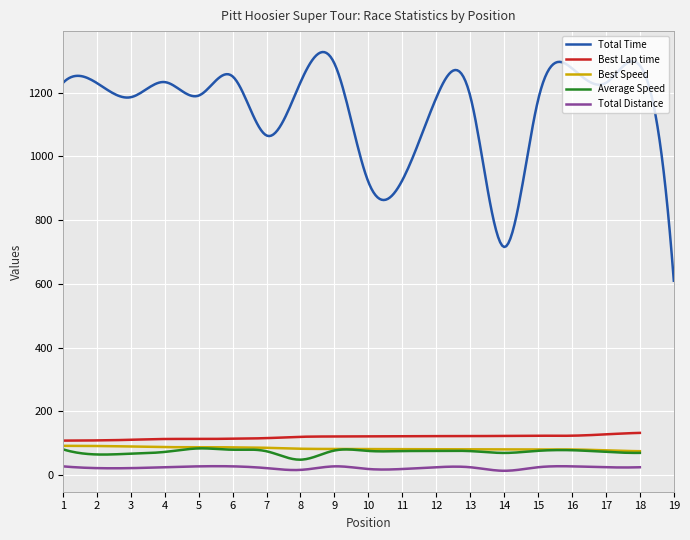

What is the average value of the Average Speed series?

73.3